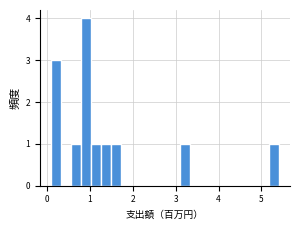

Around what value on the x-axis is the tallest bar? Give the approximate position of its centre, as read against the axis.

0.9